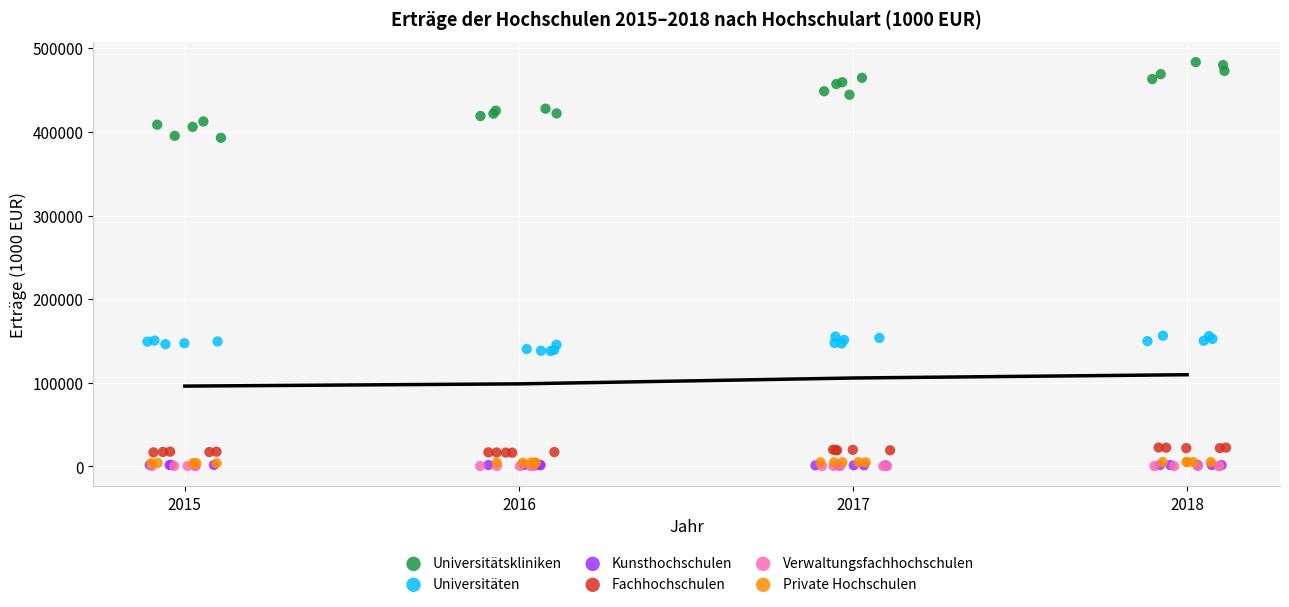

Which series reaches the maximum Y coordinate?

Universitätskliniken